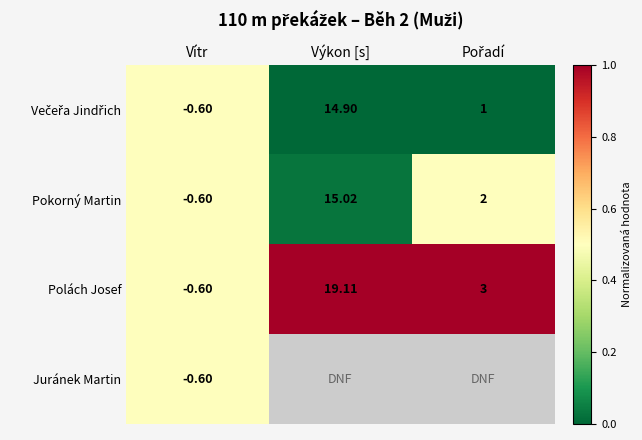

How many values in Polách Josef are below zero?

1